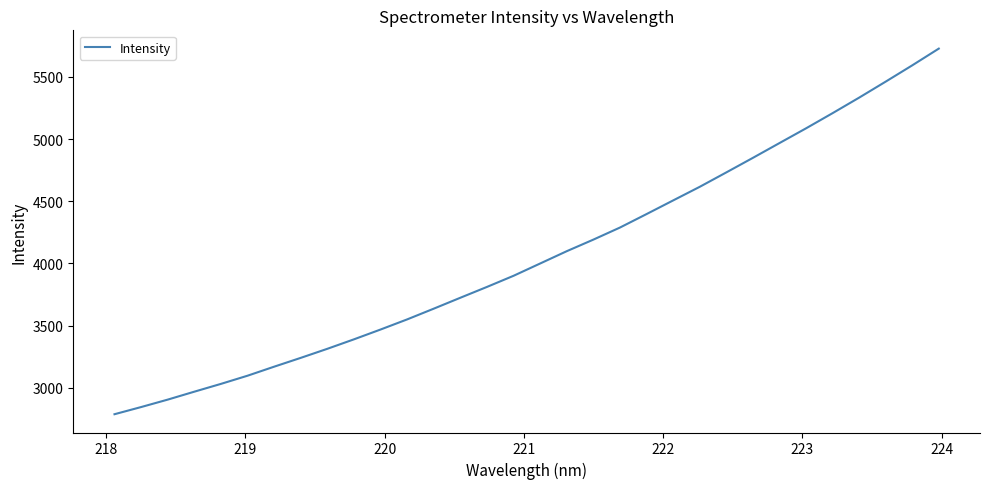

What is the difference between the maximum and minimum values?

2939.3